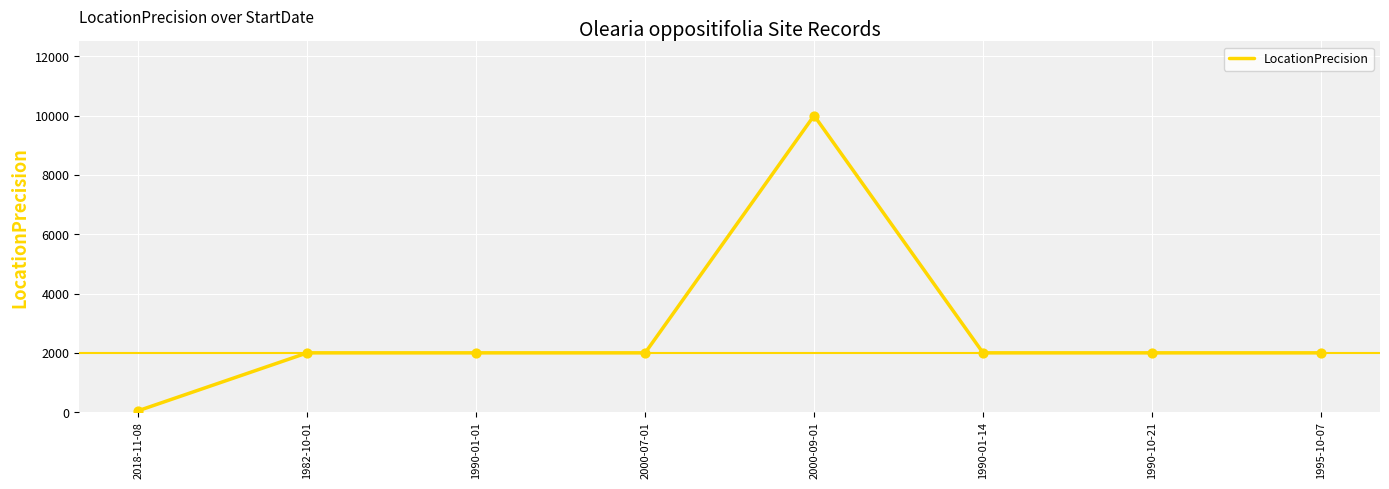

Between 1990-10-21 and 2018-11-08, which is larger?

1990-10-21